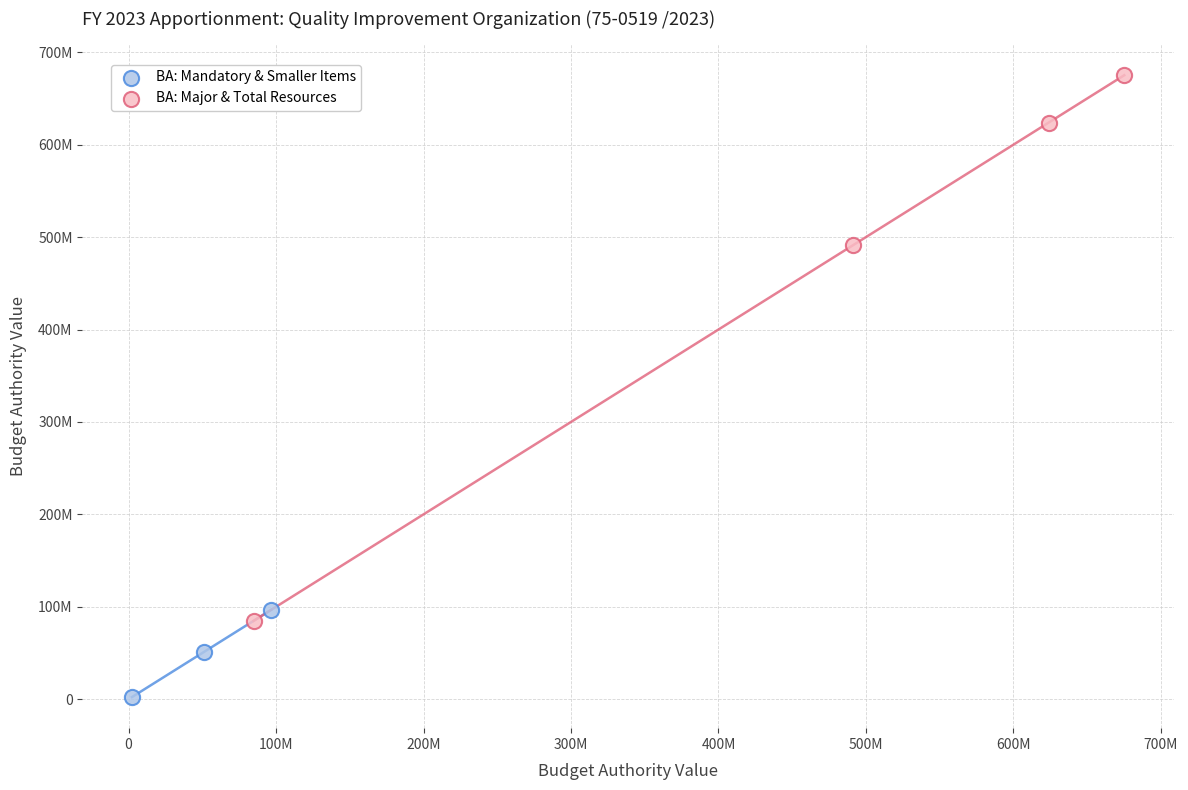

Which series has the widest spread of Y values?

BA: Major & Total Resources